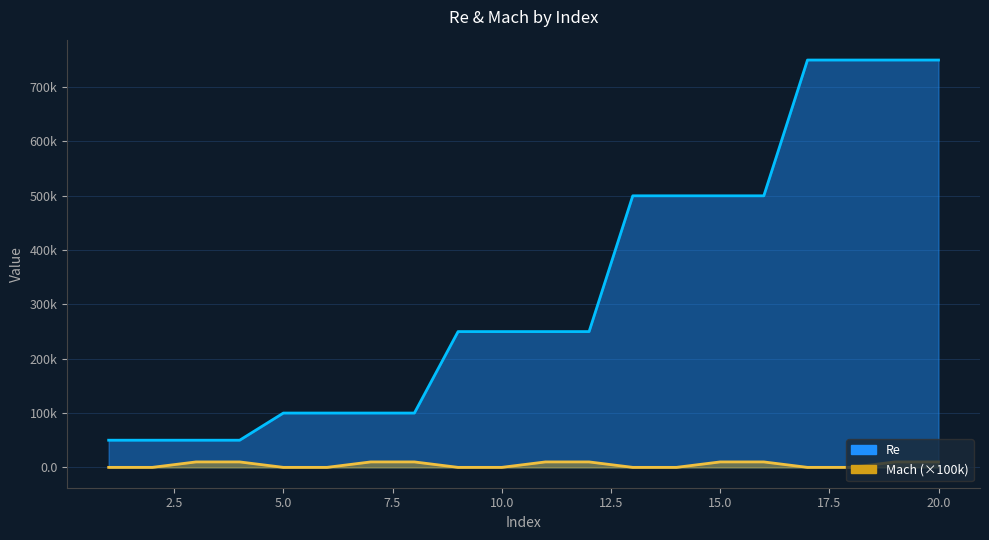

True or false: Mach and Re intersect in this chart.

False